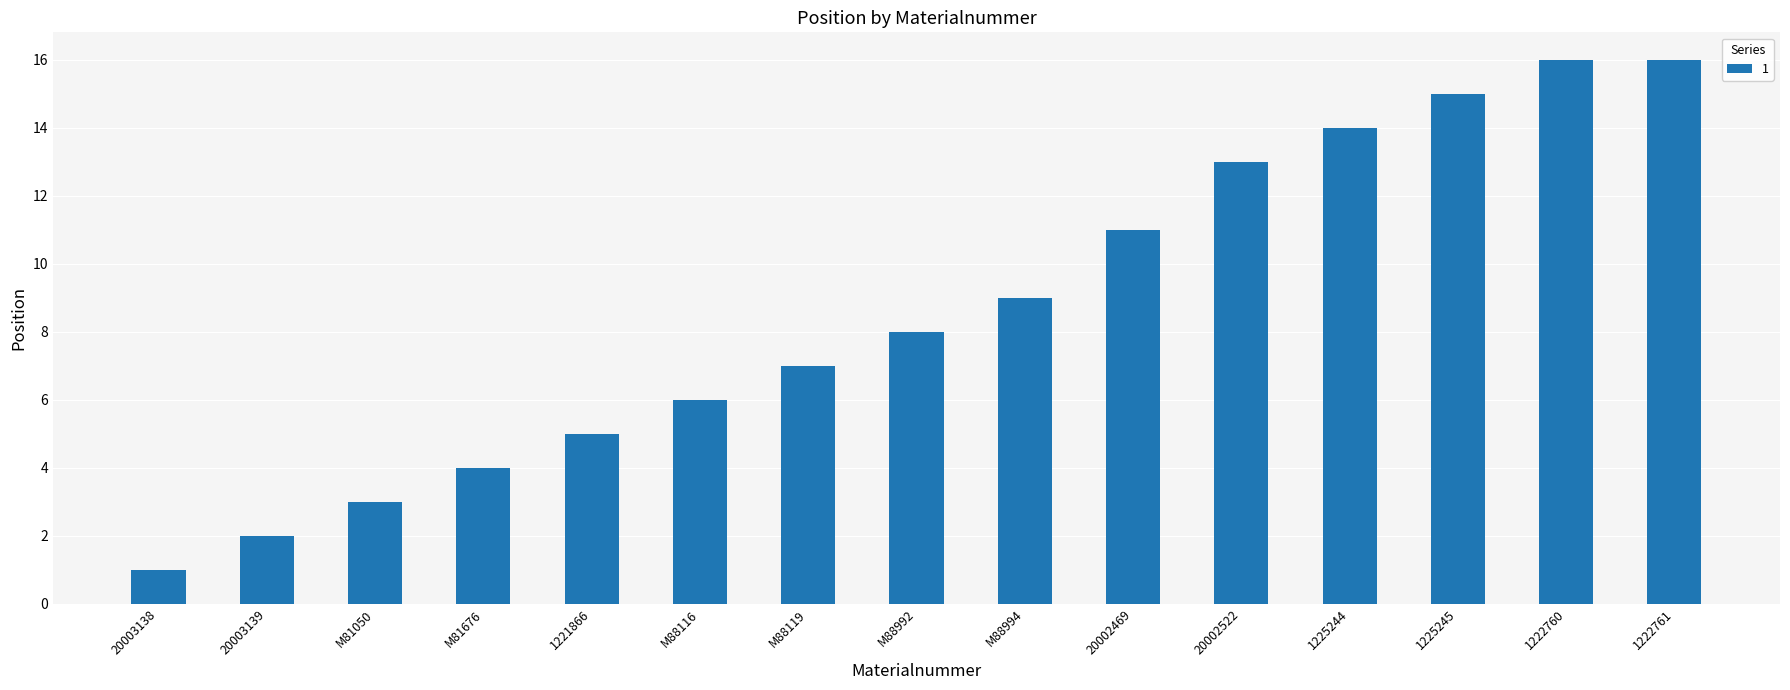

Count the number of categories in the chart.

15